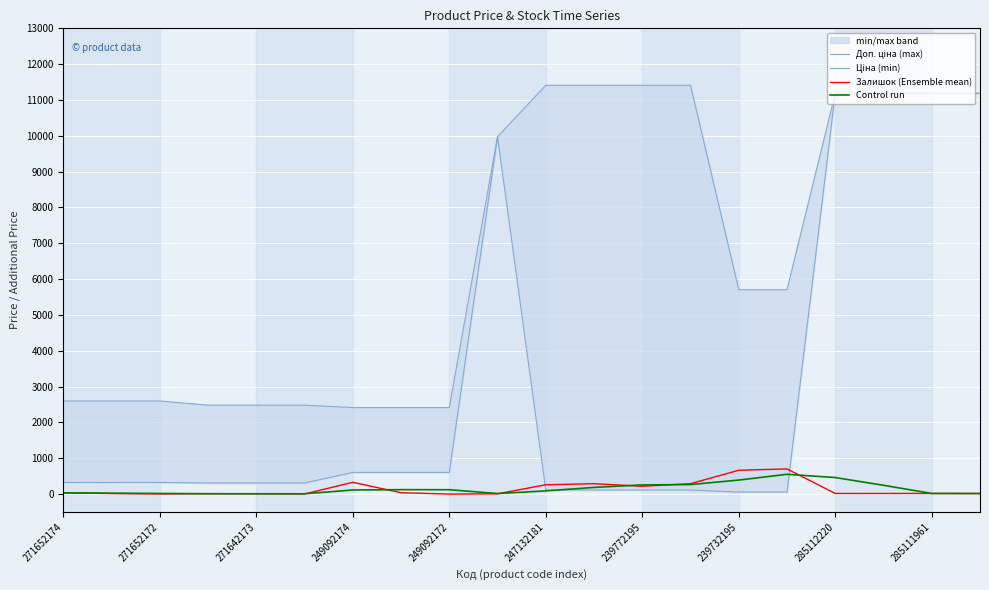

Reading left to right, extract all data points from this chart.

Доп. ціна (max): 2598.3	2598.3	2598.3	2482.4	2482.4	2482.4	2414.8	2414.8	2414.8	9975.0	11410.0	11410.0	11410.0	11410.0	5705.0	5705.0	11188.2	11188.2	11188.2	11188.2
Ціна (min): 324.8	324.8	324.8	310.3	310.3	310.3	603.7	603.7	603.7	9975.0	114.1	114.1	114.1	114.1	57.0	57.0	11188.2	11188.2	11188.2	11188.2
Залишок (Ensemble mean): 34.0	15.0	4.0	11.0	10.0	4.0	328.0	38.0	0.0	7.0	260.0	290.0	218.0	290.0	665.0	702.0	17.0	17.0	17.0	15.0
Control run: 34.0	24.5	17.7	10.0	8.3	8.3	114.0	123.3	122.0	15.0	89.0	185.7	256.0	266.0	391.0	552.3	461.3	245.3	17.0	16.3